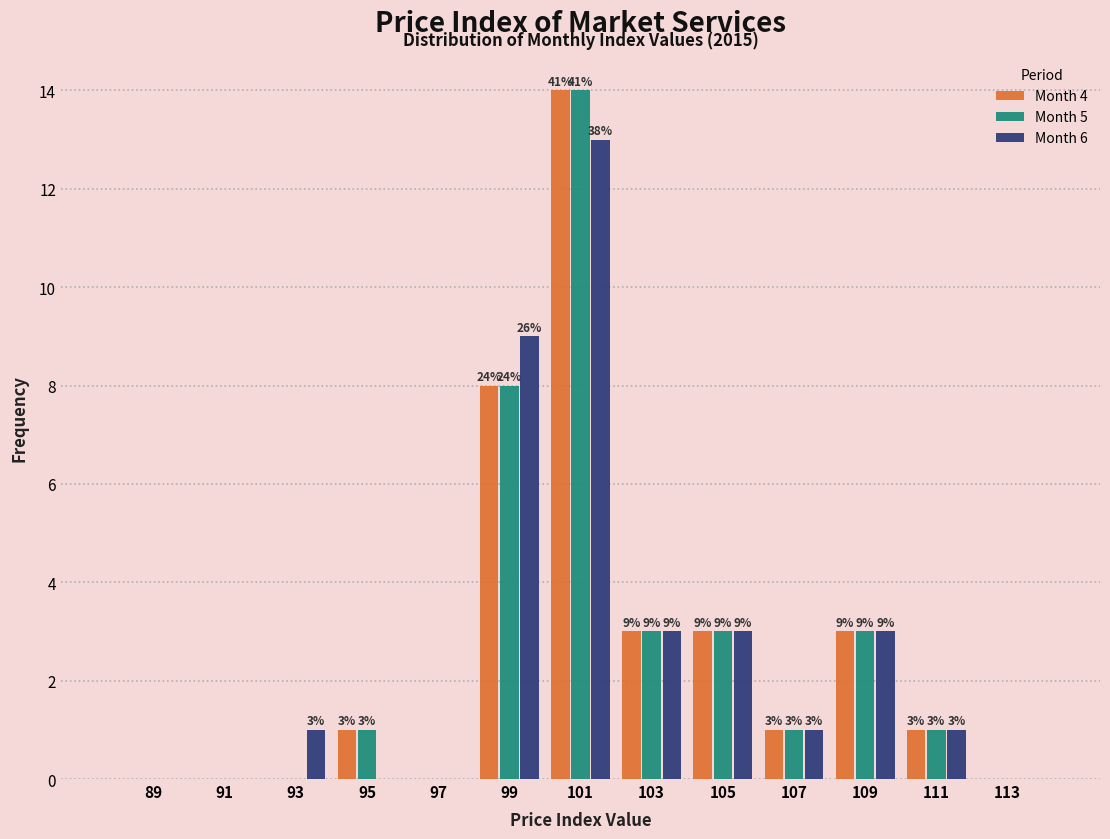

In the Month 4 series, which range on the x-axis has the tallest bar?

100 to 102